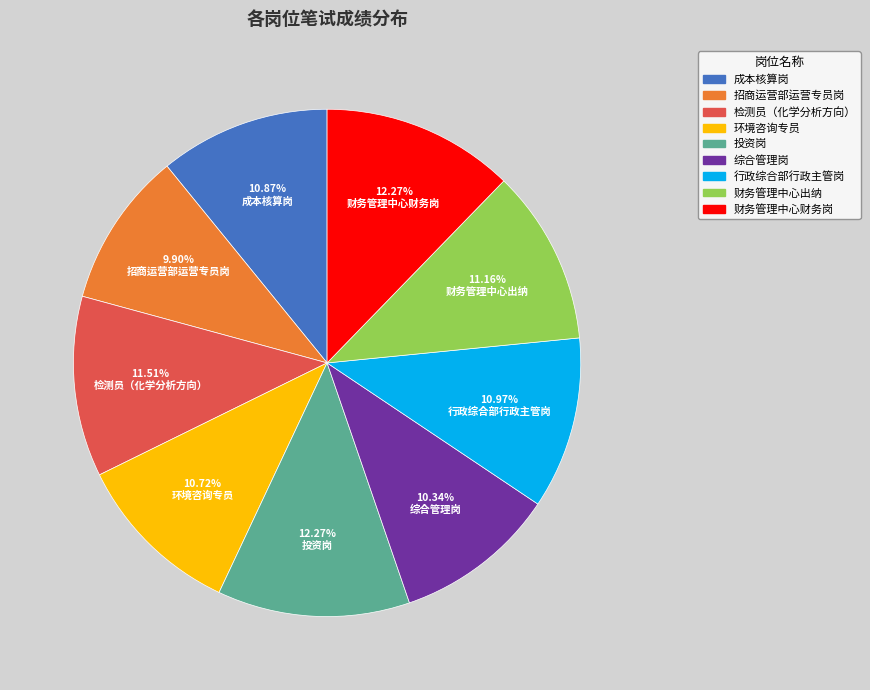

To the nearest percent, what is the difference between the largest and smallest slice percentages?

2%